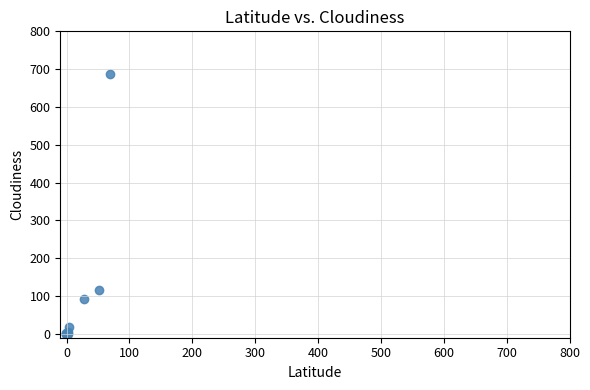

What Y value in the scatter plot is closest to 343?

115.4